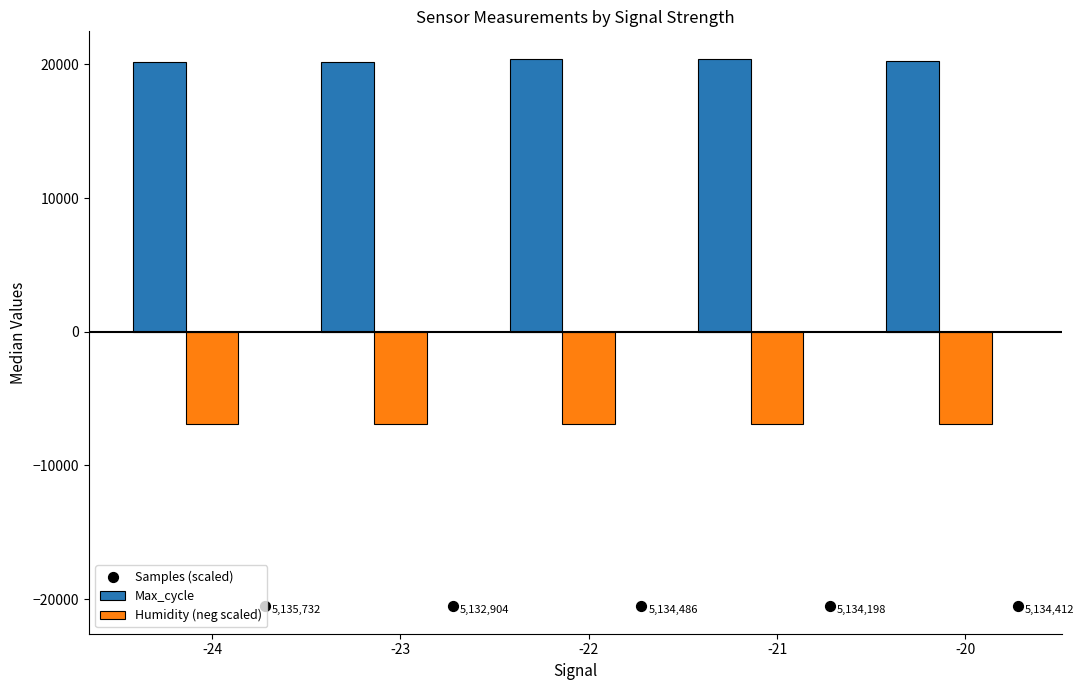

Which series reaches the minimum Y coordinate?

Samples (scaled)